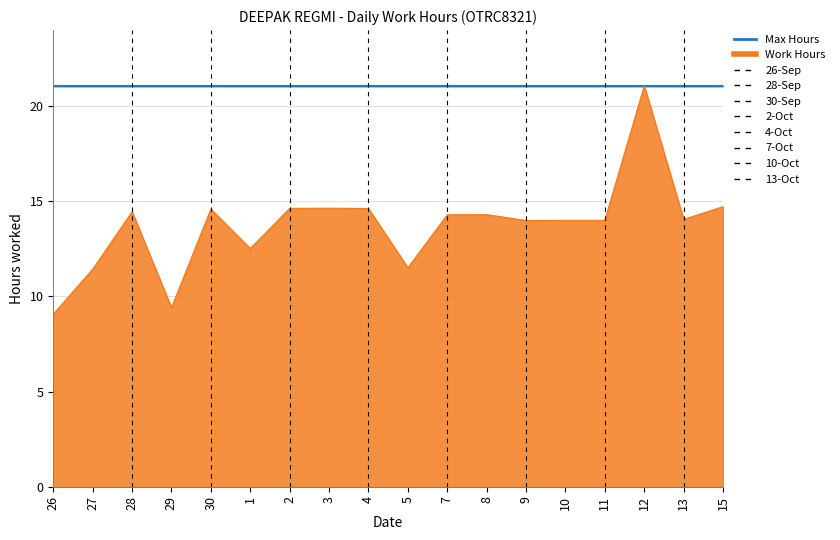

Reading left to right, list all the values displayed in this chart.

9.1	11.4	14.4	9.4	14.6	12.5	14.6	14.6	14.6	11.5	14.3	14.3	14.0	14.0	14.0	21.1	14.1	14.7